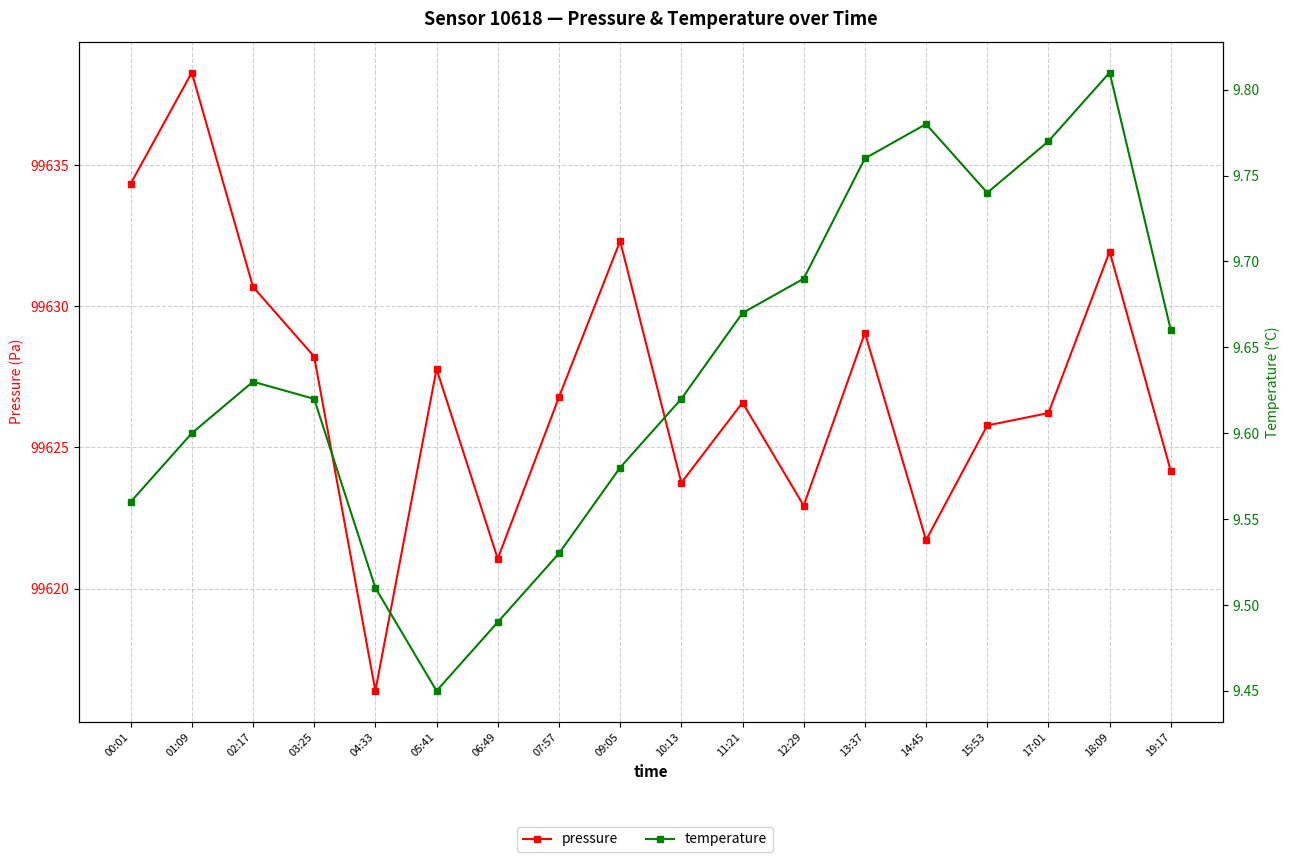

What is the label of the 12th point from the right?

06:49